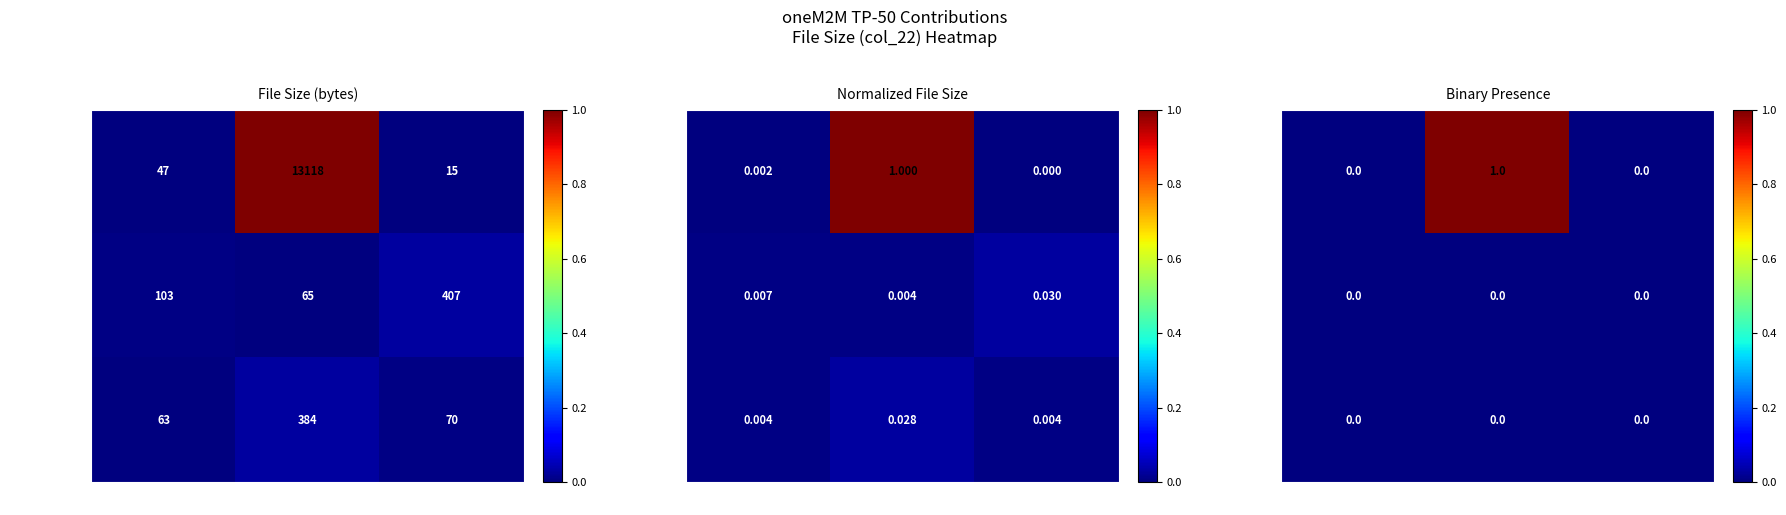

At which category is the sum across all series the highest?

Reply LS